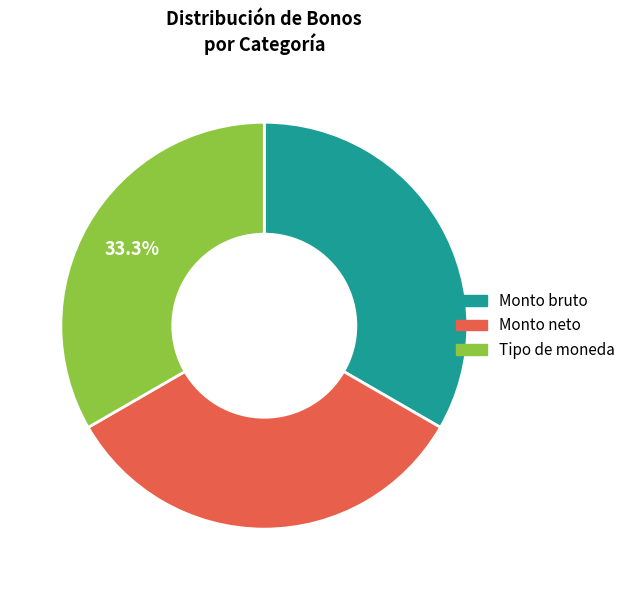

To the nearest percent, what is the average slice percentage?

33%